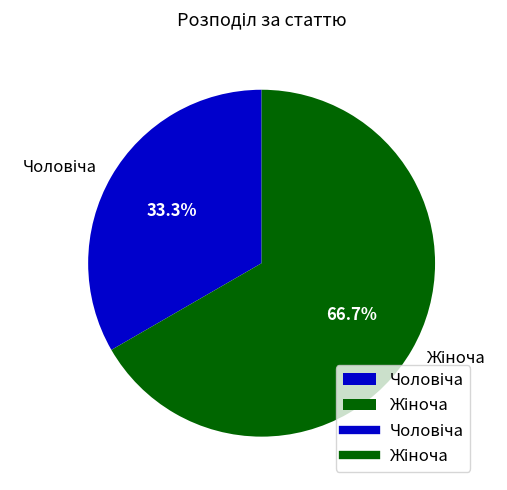

Does any single category account for the majority?

Yes